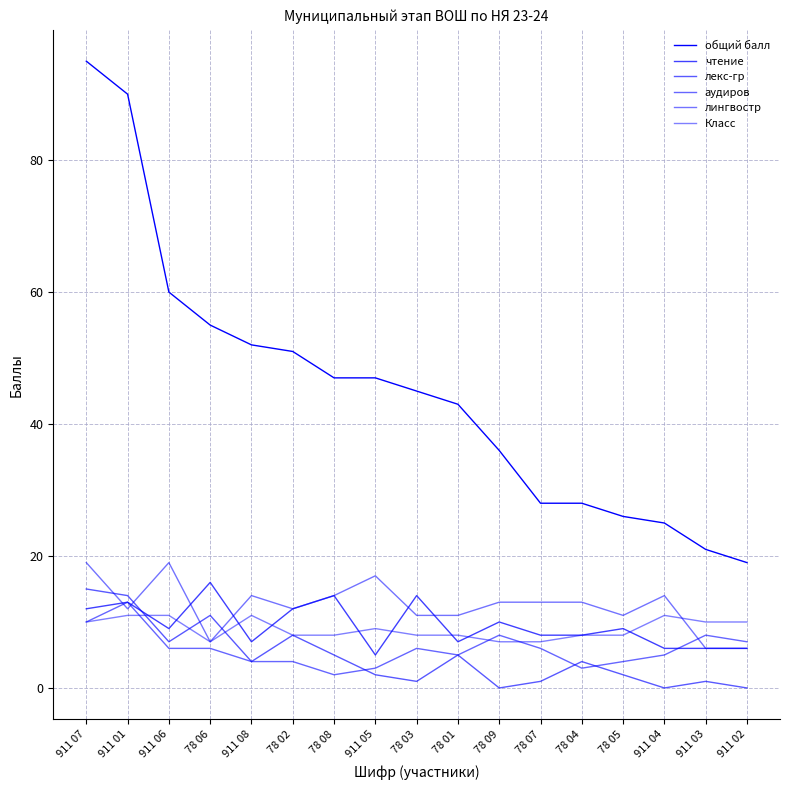

What is the label of the 16th point from the left?

911 03